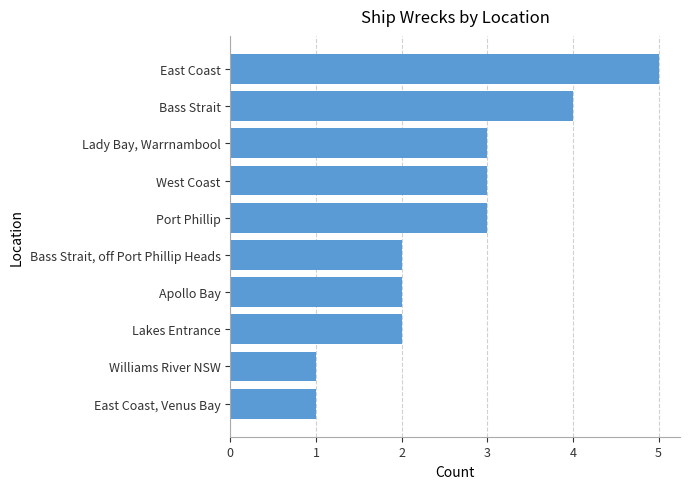

Is it true that the value at Lakes Entrance is 3?

False